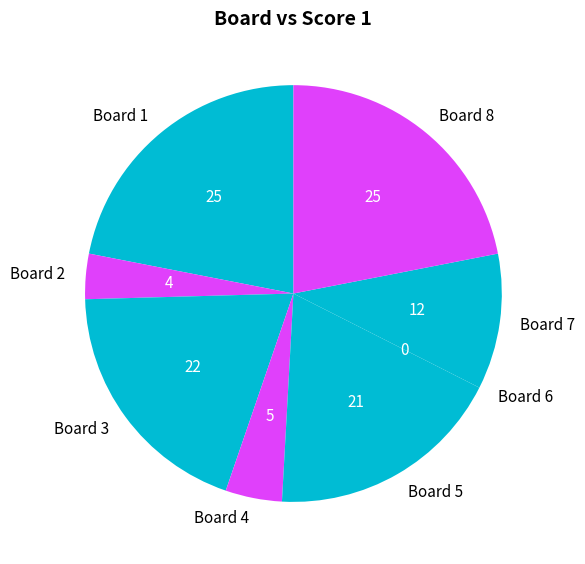

Does Board 8 account for over 50% of the chart?

No